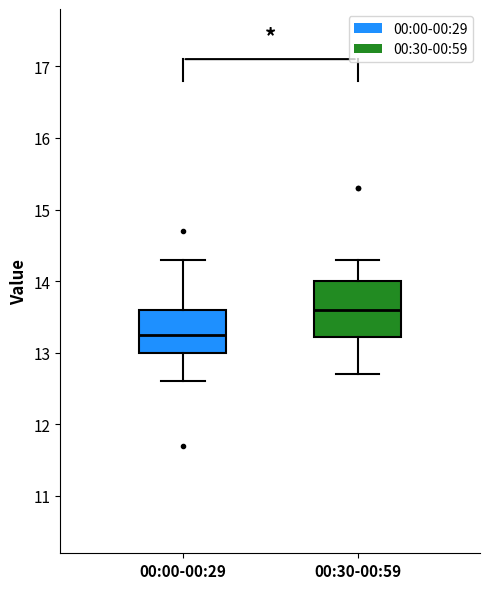

Reading left to right, read every box against the y-axis: the position of its median line, the range the box covers, and the ends of its whiskers. The values are not printed on the chart, so give them approximately, as read against the axis.

00:00-00:29: median 13.3, box 13.0 to 13.6, whiskers 12.6 to 14.3
00:30-00:59: median 13.6, box 13.2 to 14.0, whiskers 12.7 to 14.3